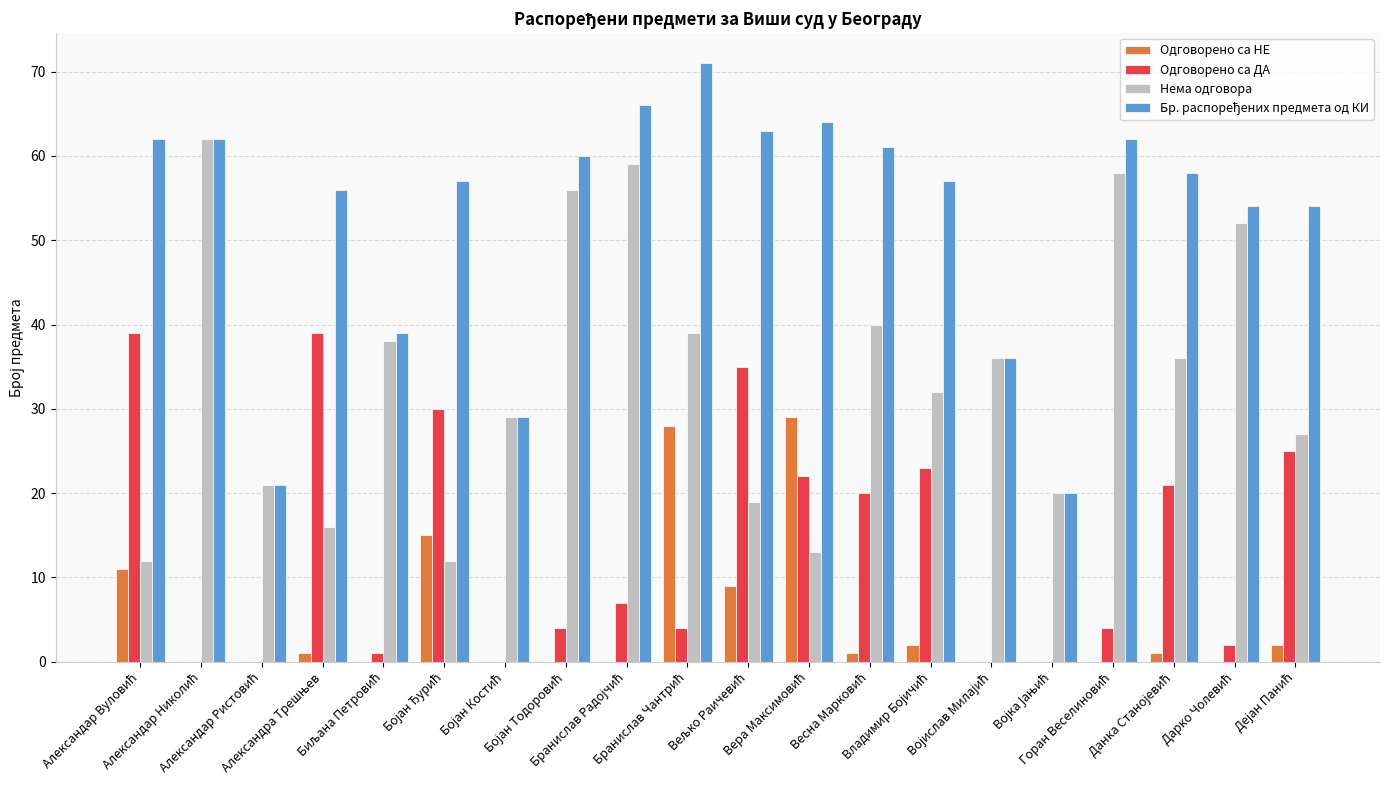

What is the sum of all Одговорено са ДА values?

276